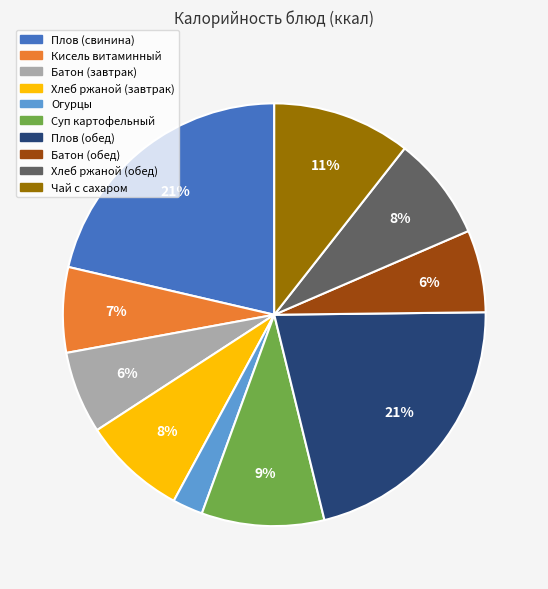

Which category has the smallest portion of the pie?

Огурцы